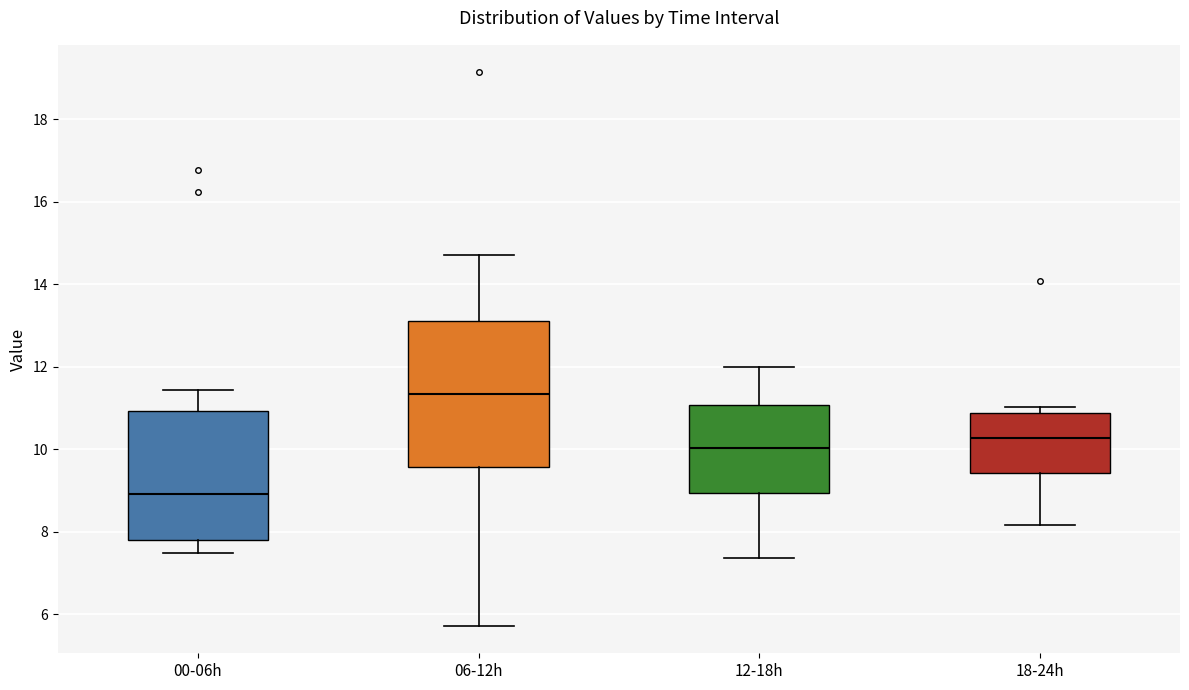

Which box is the tallest, from its lower edge to its upper edge?

06-12h